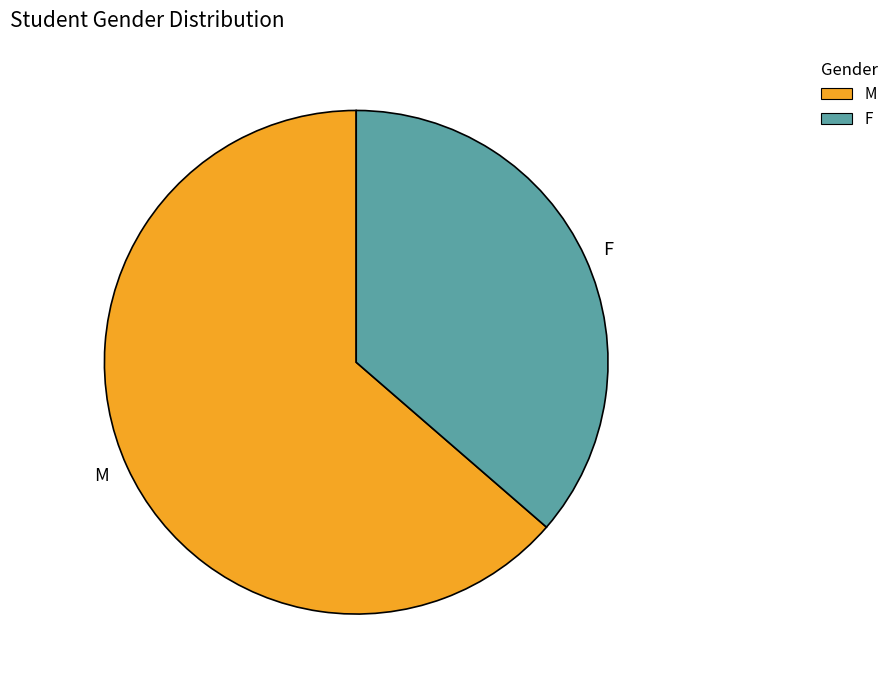

Combined, do M and F account for over 50%?

Yes